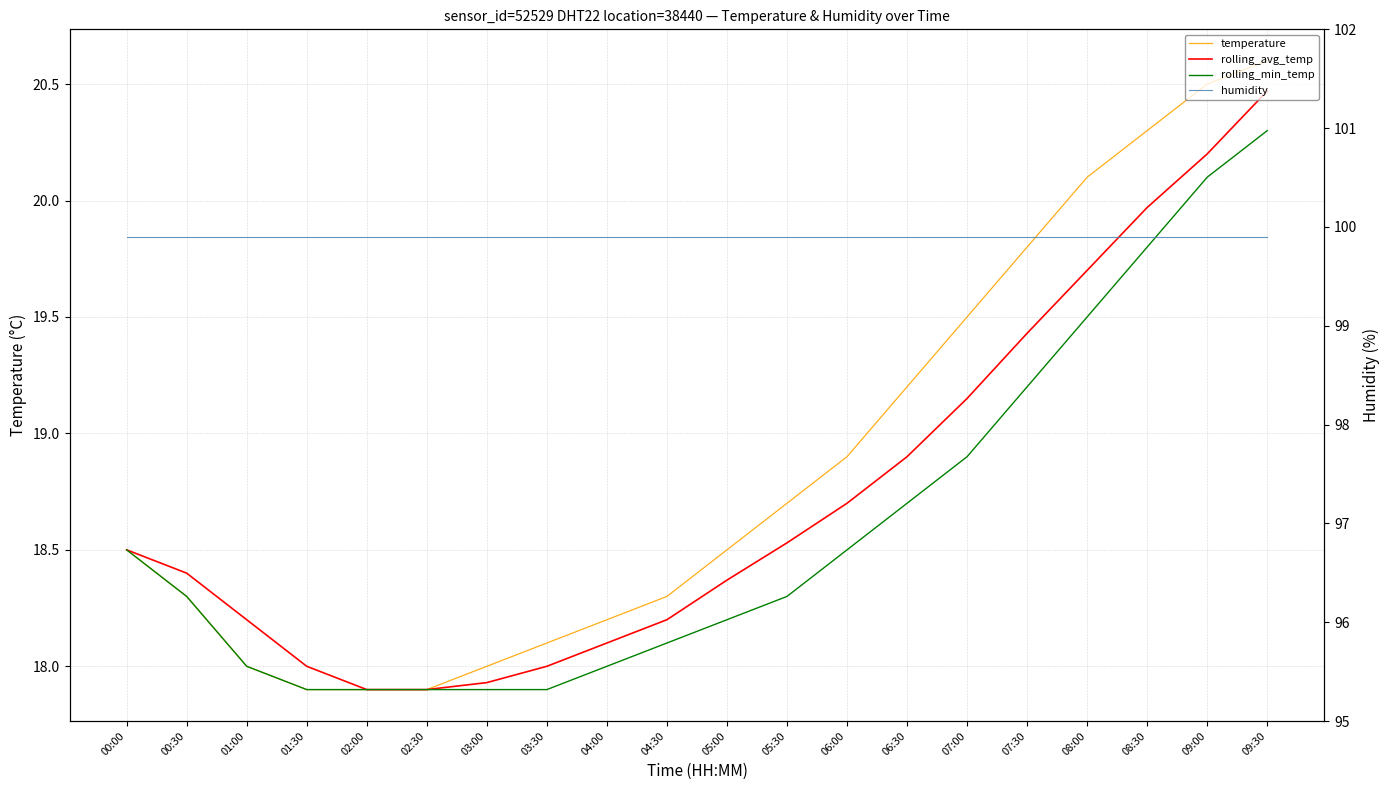

Which series changed the most between 04:30 and 08:30?

temperature